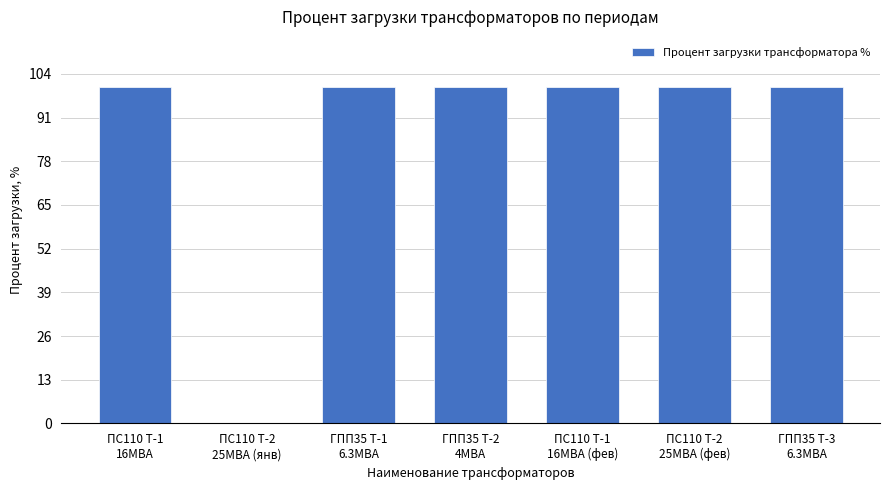

What is the greatest value displayed?

100